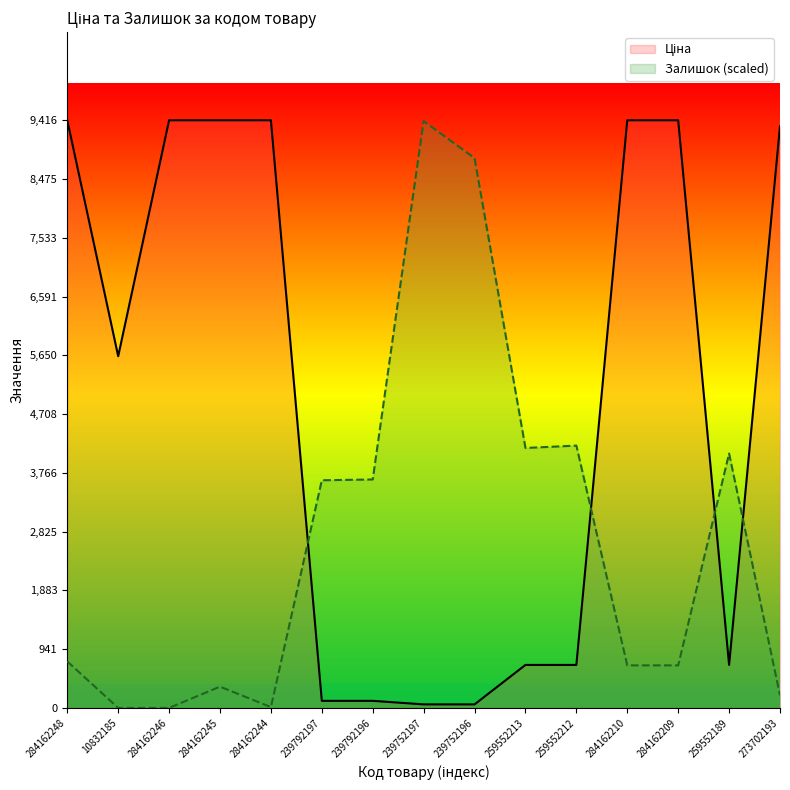

After their last crossing, which series has the higher values: Залишок or Ціна?

Ціна